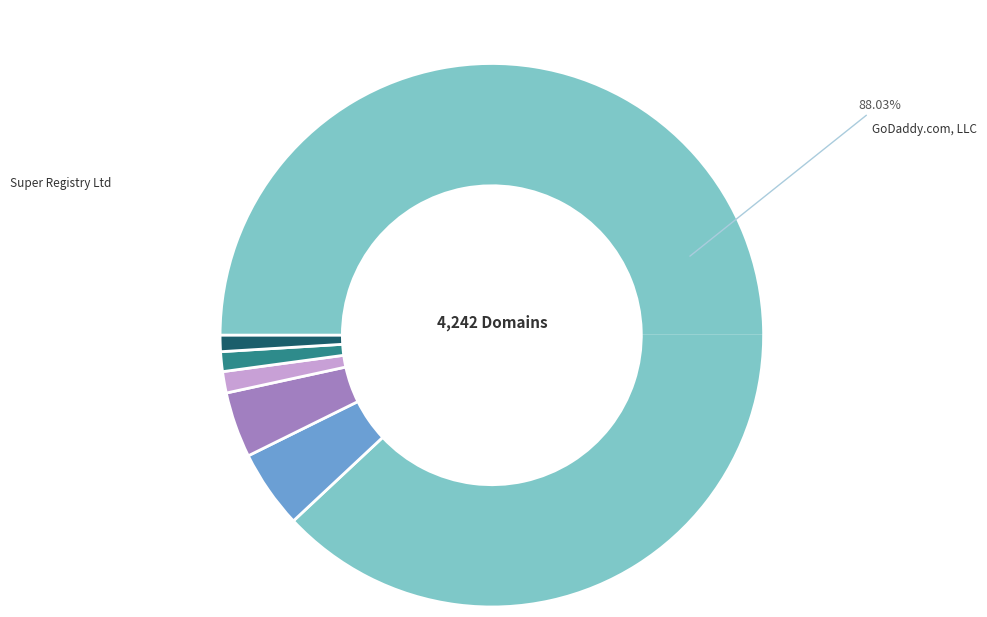

How many slices are in this pie chart?

6